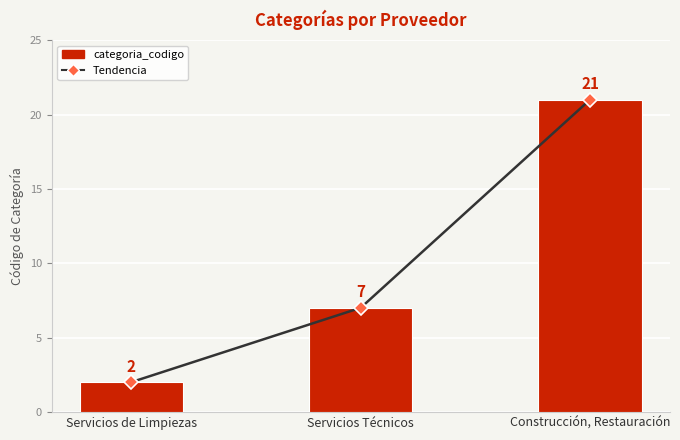

Which series changed the most between Servicios de Limpiezas and Servicios Técnicos?

Tendencia